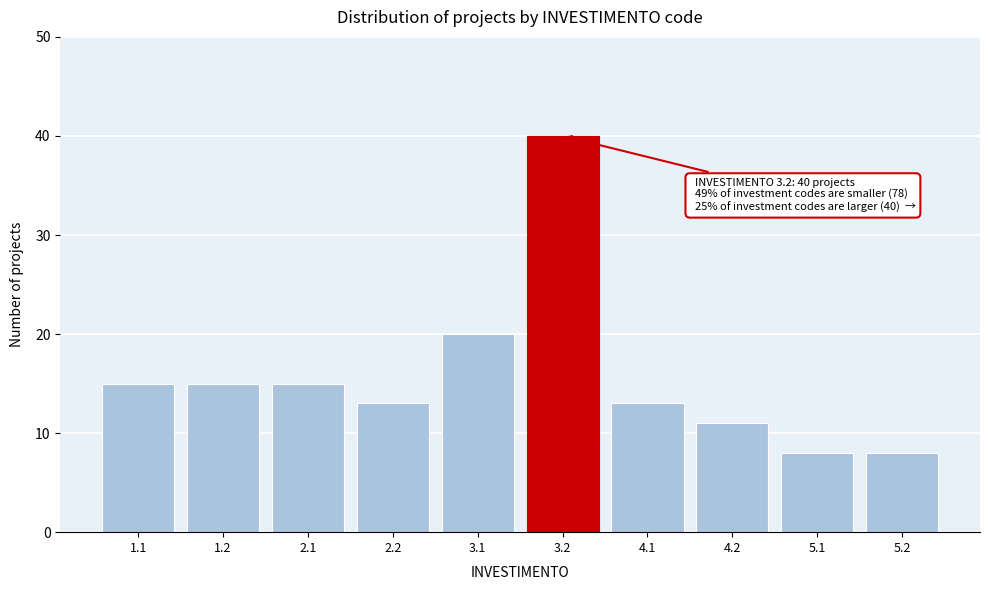

Reading left to right, list all the values displayed in this chart.

1.1=15	1.2=15	2.1=15	2.2=13	3.1=20	3.2=40	4.1=13	4.2=11	5.1=8	5.2=8